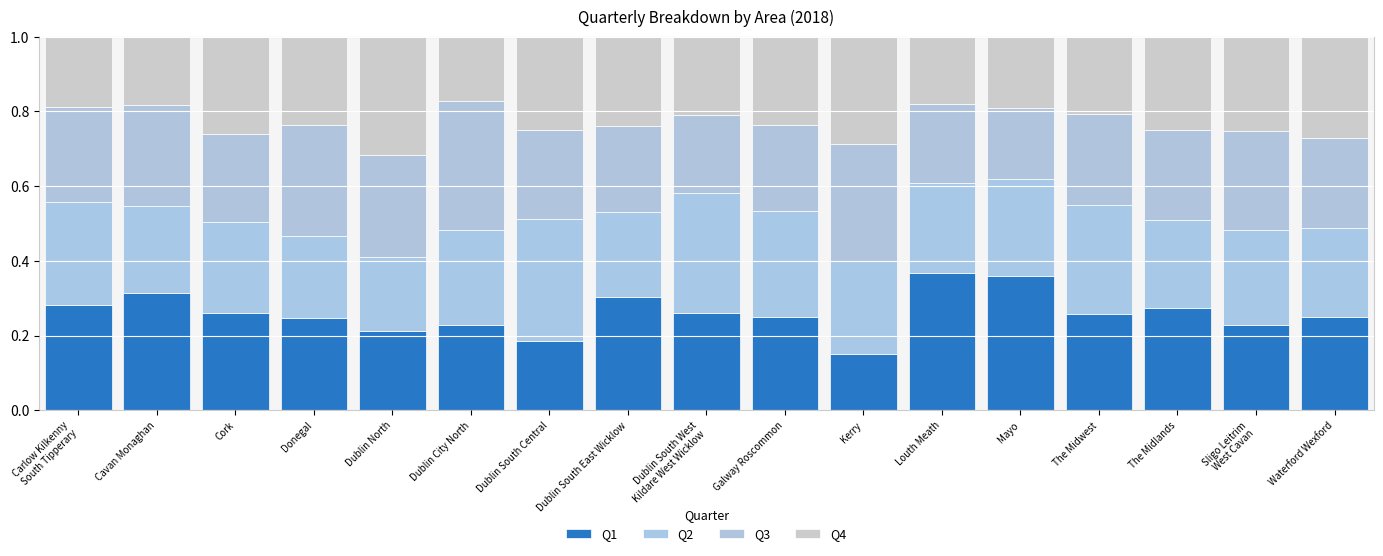

List the labels in order of Q1 value, largest first.

Louth Meath, Mayo, Cavan Monaghan, Dublin South East Wicklow, Carlow Kilkenny
South Tipperary, The Midlands, Cork, Dublin South West
Kildare West Wicklow, The Midwest, Waterford Wexford, Galway Roscommon, Donegal, Sligo Leitrim
West Cavan, Dublin City North, Dublin North, Dublin South Central, Kerry